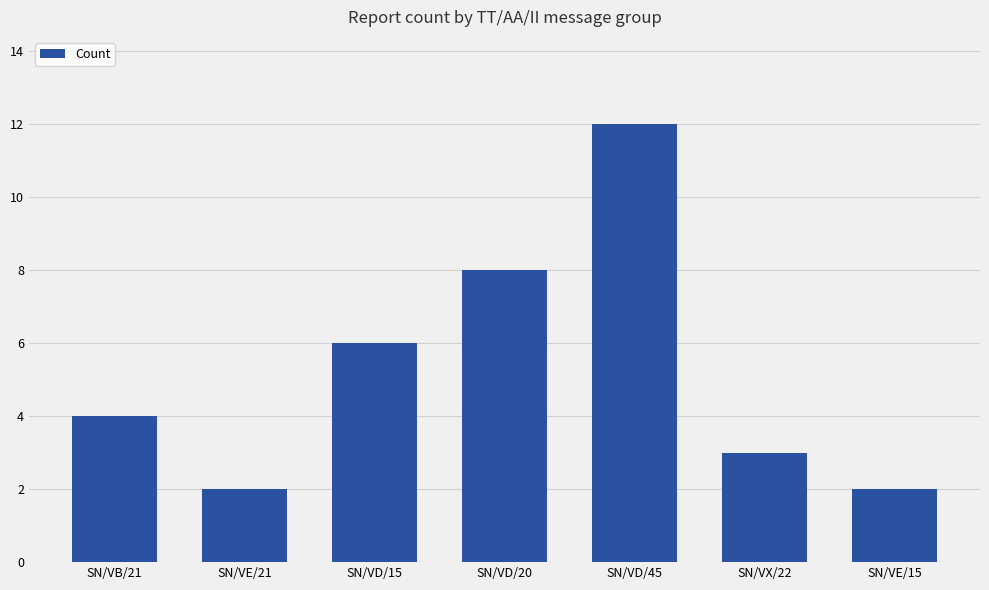

What is the sum of the values at SN/VD/20 and SN/VB/21?

12